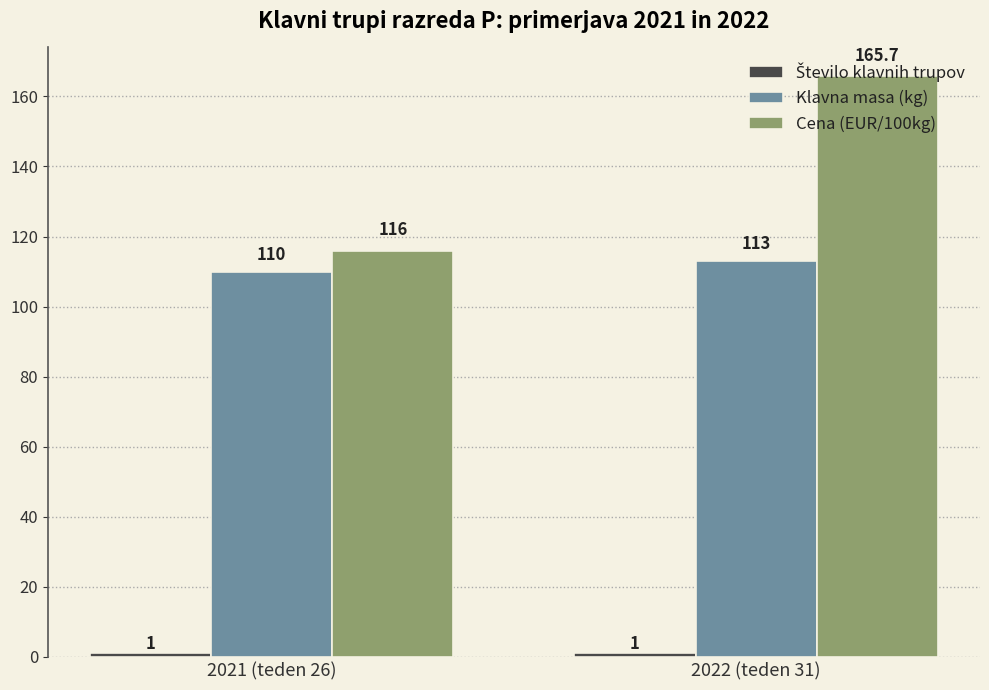

How many bars are there in each group?

3